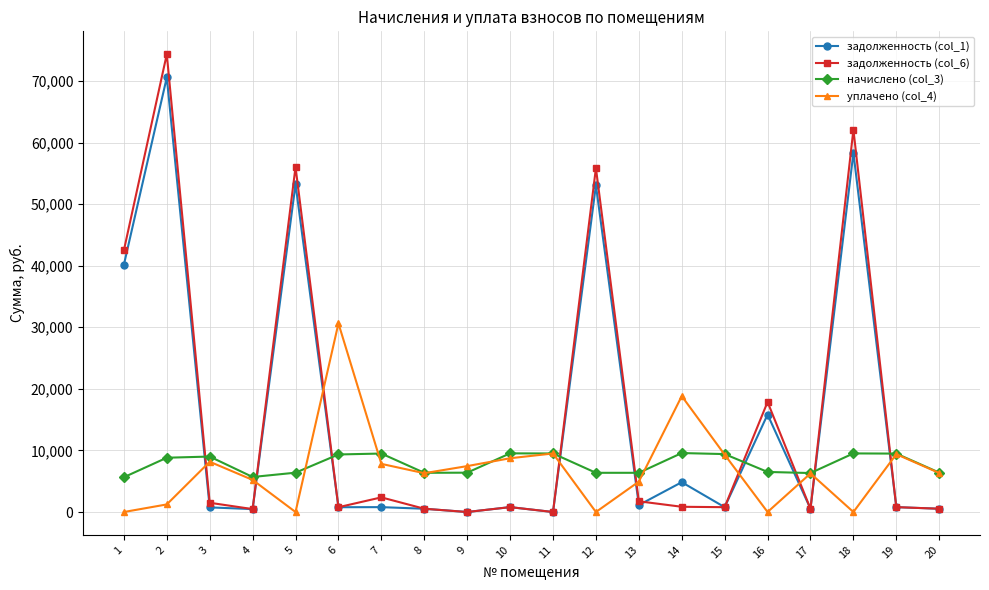

True or false: начислено (col_3) and задолженность (col_1) intersect in this chart.

True